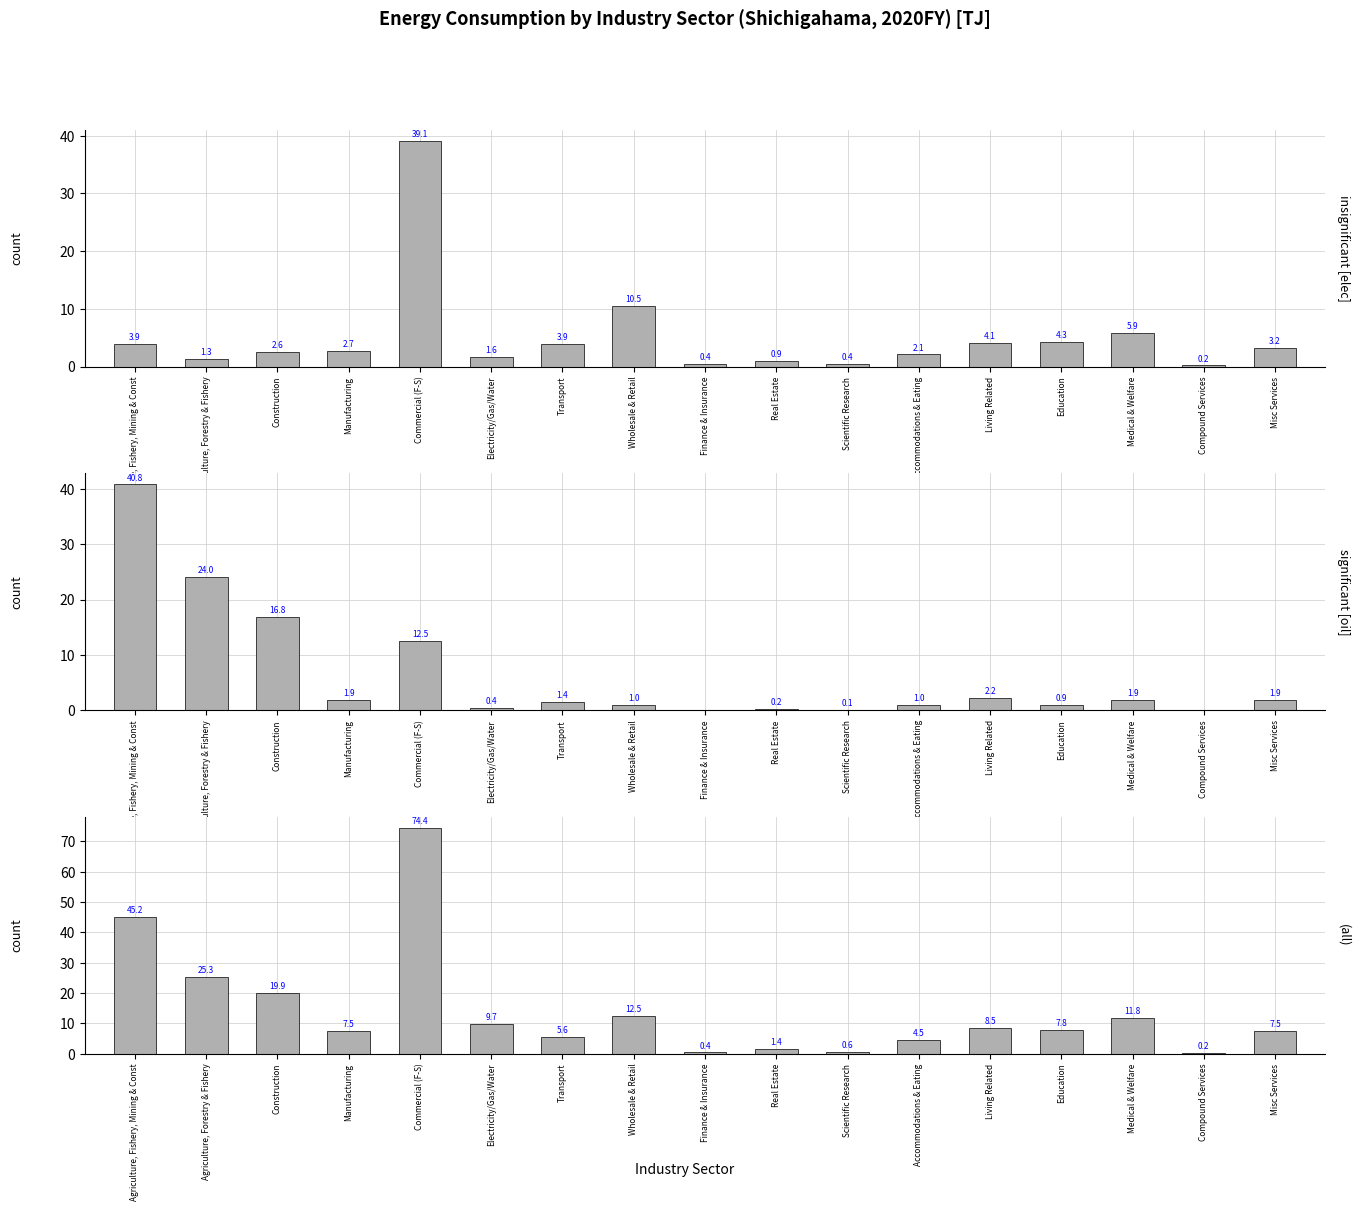

How many groups of bars are there?

17